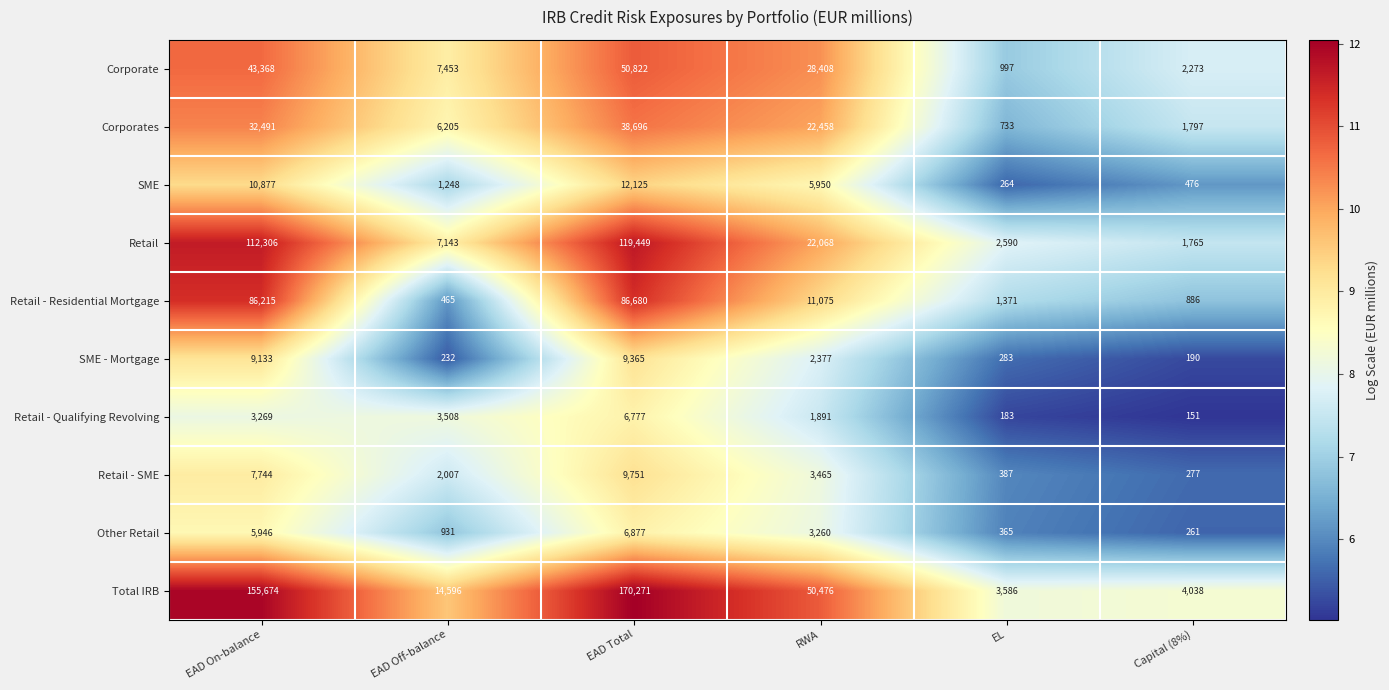

Between EAD On-balance and Capital (8%), which series saw the biggest shift?

Total IRB